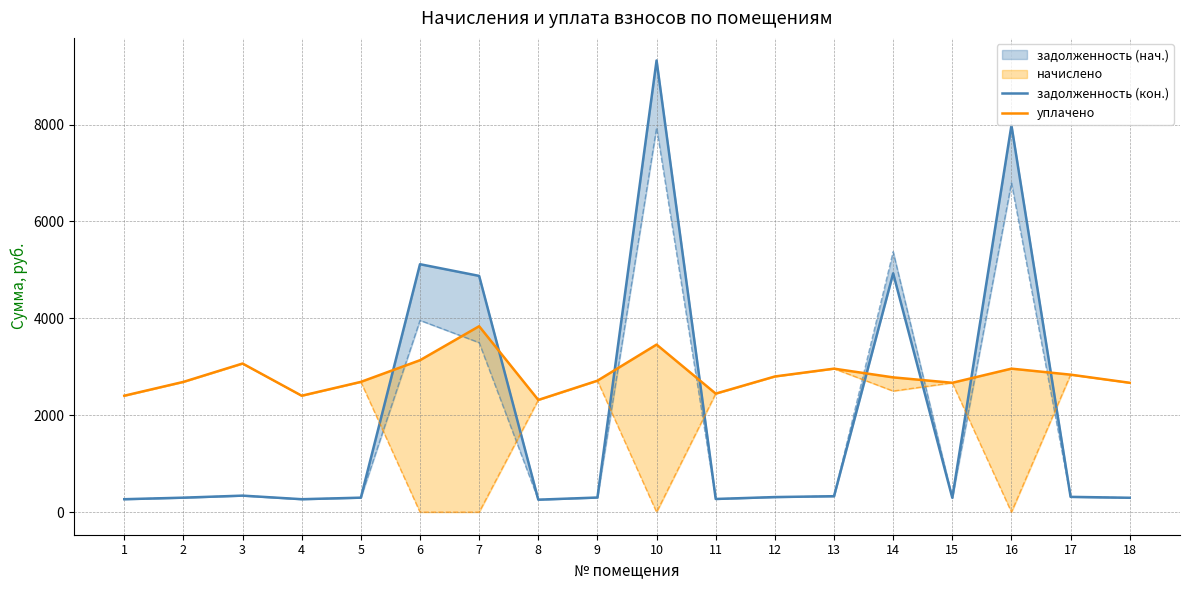

Reading right to left, list all the values displayed in this chart.

задолженность (кон.): 296.7	315.3	7985.0	296.7	4929.7	329.1	311.2	271.9	9324.2	301.5	257.4	4877.1	5118.2	298.8	267.0	340.9	298.8	267.0
уплачено: 2670.3	2838.0	2962.2	2670.3	2782.1	2962.2	2800.7	2446.7	3459.0	2713.8	2316.3	3837.8	3136.1	2688.9	2403.3	3067.7	2688.9	2403.3